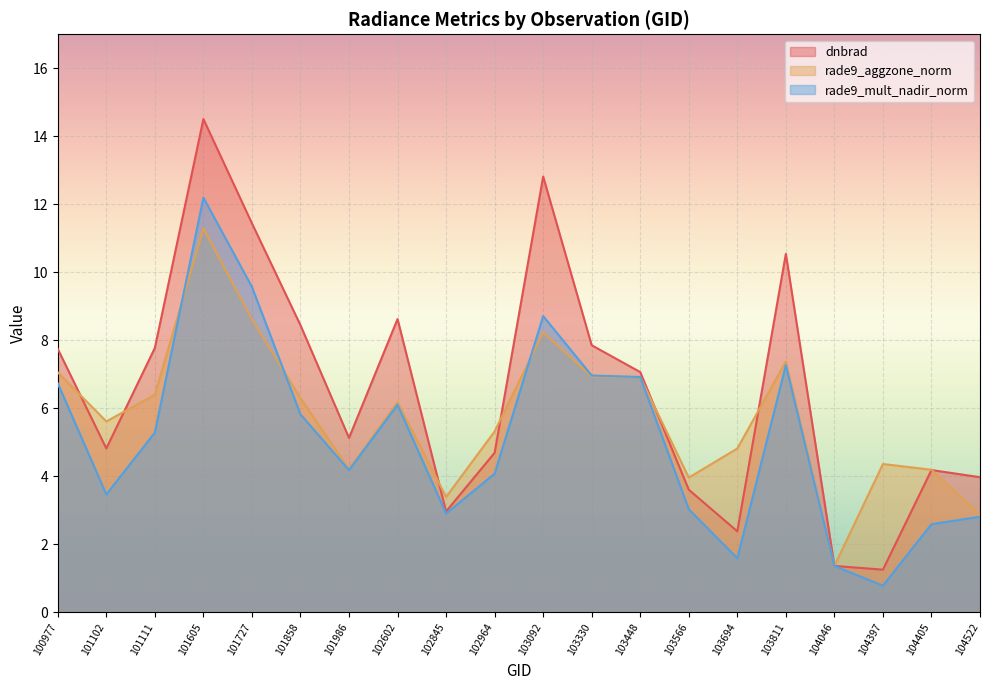

Which label corresponds to the smallest value in the chart?

104397